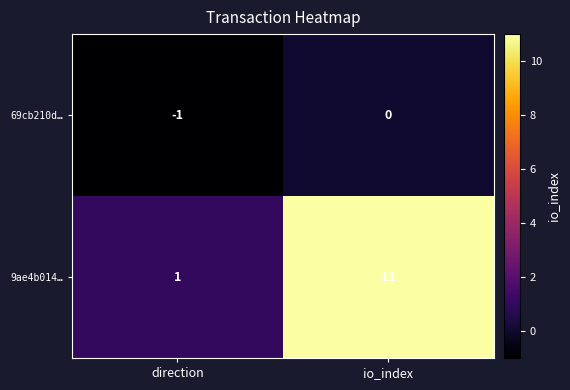

Which series changed the most between direction and io_index?

9ae4b014…